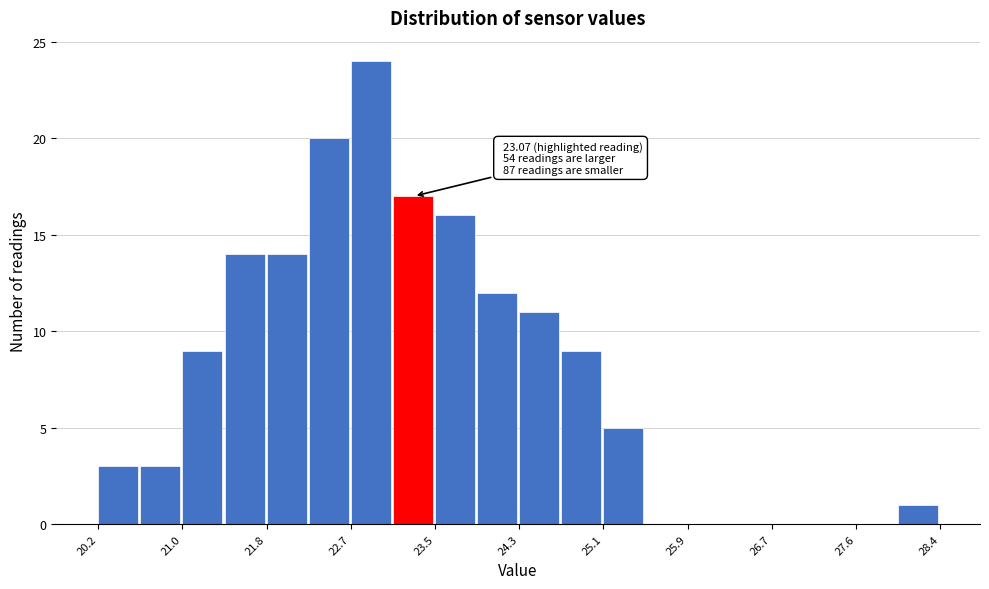

Which range on the x-axis has the tallest bar?

22.7 to 23.1